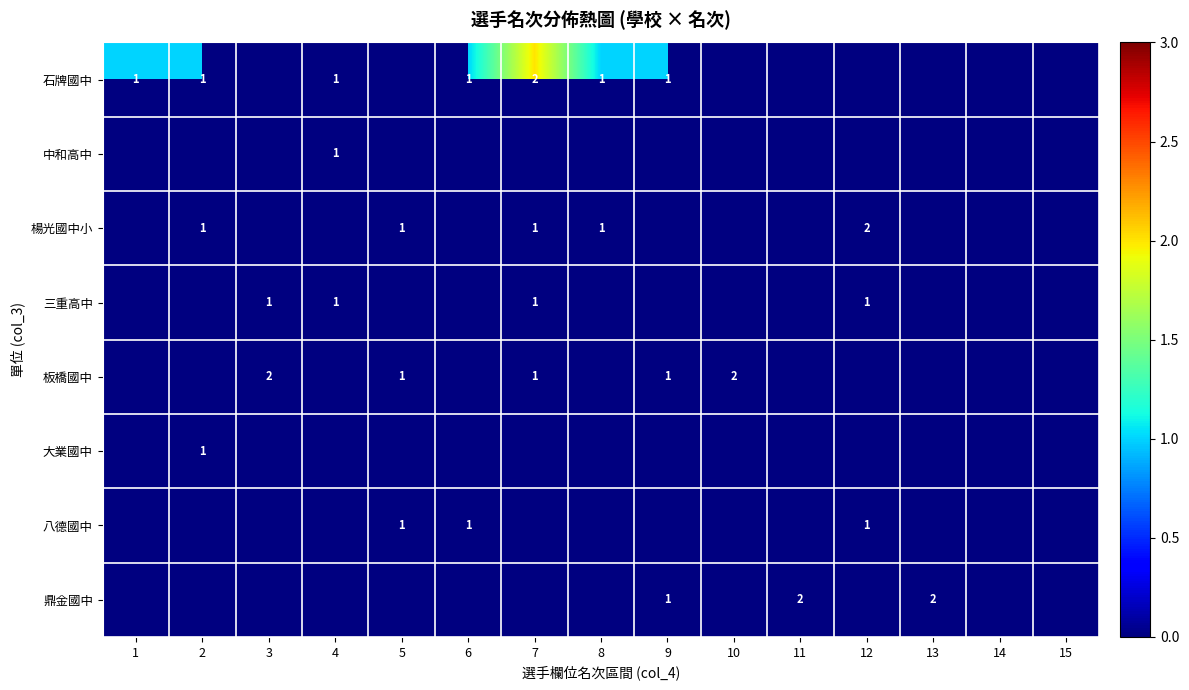

Which label corresponds to the largest value in the chart?

7